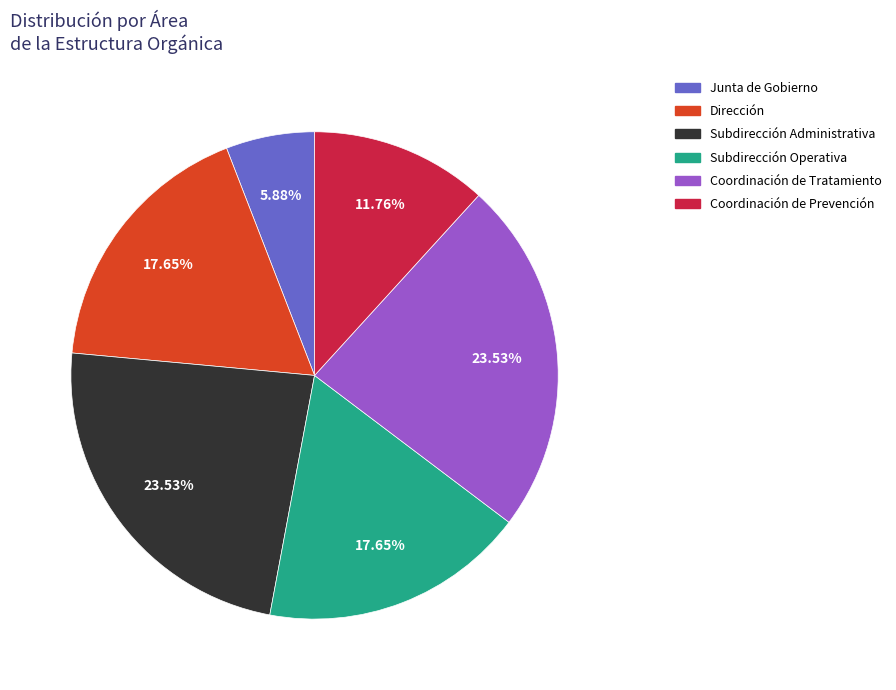

Is there a majority slice in this chart?

No